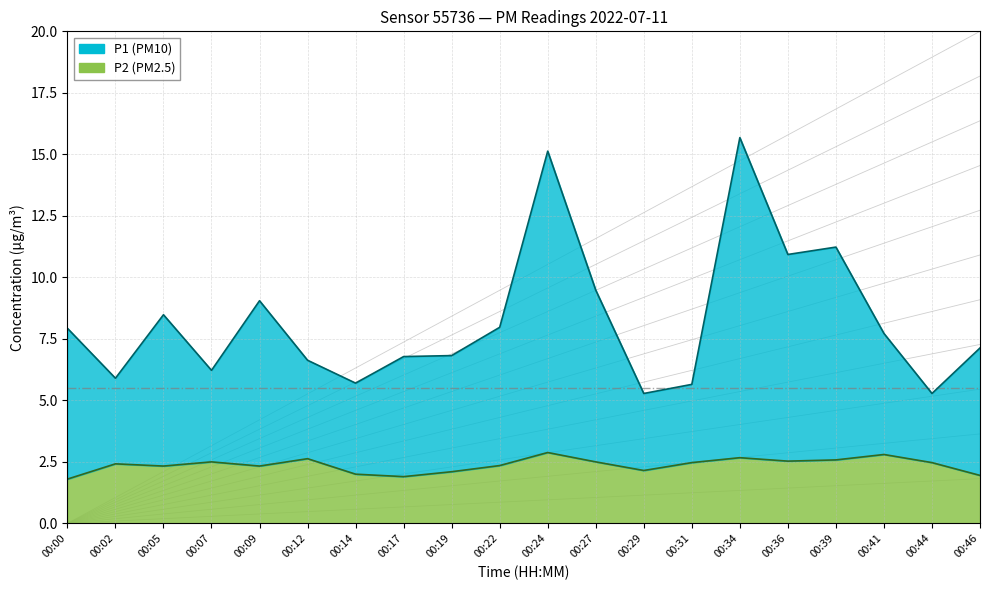

How many data points in P1 line are above 7?

11